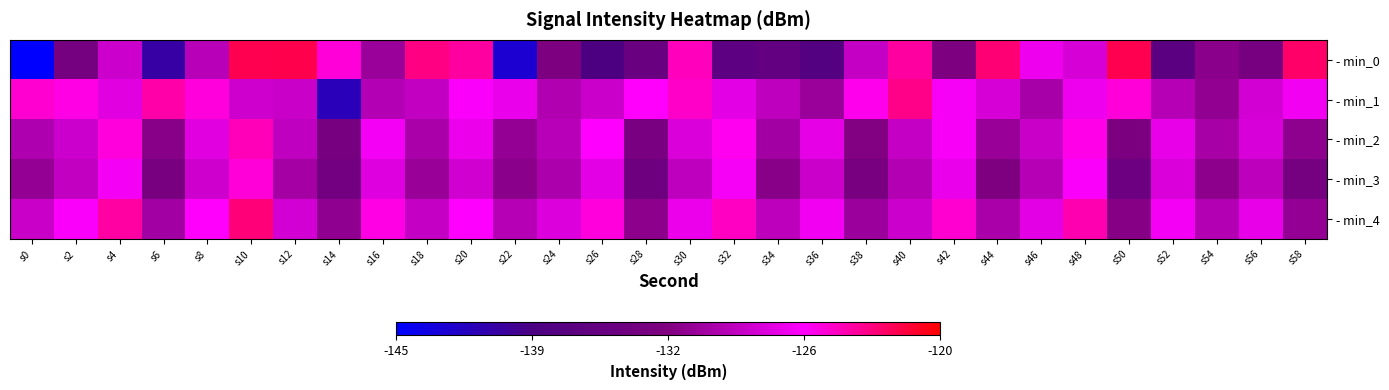

Reading left to right, list all the values displayed in this chart.

- min_0: s0=-217.1	s2=-133.7	s4=-128.7	s6=-140.4	s8=-129.7	s10=-122.0	s12=-121.9	s14=-125.3	s16=-131.2	s18=-123.2	s20=-123.9	s22=-142.7	s24=-133.0	s26=-138.6	s28=-135.2	s30=-124.7	s32=-136.6	s34=-135.9	s36=-137.7	s38=-129.1	s40=-124.0	s42=-132.8	s44=-122.9	s46=-127.1	s48=-128.2	s50=-122.0	s52=-136.8	s54=-132.0	s56=-133.5	s58=-122.6
- min_1: s0=-125.1	s2=-125.6	s4=-127.7	s6=-124.1	s8=-125.5	s10=-128.7	s12=-128.9	s14=-141.4	s16=-129.9	s18=-129.2	s20=-126.5	s22=-127.3	s24=-130.1	s26=-128.8	s28=-126.2	s30=-124.9	s32=-127.6	s34=-129.4	s36=-131.2	s38=-125.8	s40=-123.4	s42=-126.7	s44=-128.3	s46=-130.5	s48=-127.1	s50=-125.3	s52=-129.8	s54=-131.6	s56=-128.4	s58=-126.9
- min_2: s0=-130.2	s2=-128.7	s4=-125.4	s6=-132.1	s8=-127.8	s10=-124.5	s12=-129.3	s14=-133.6	s16=-126.8	s18=-130.4	s20=-127.2	s22=-131.5	s24=-129.7	s26=-126.3	s28=-133.2	s30=-128.1	s32=-125.9	s34=-130.8	s36=-127.5	s38=-132.4	s40=-129.1	s42=-126.6	s44=-131.3	s46=-128.9	s48=-125.7	s50=-133.0	s52=-127.4	s54=-130.6	s56=-128.2	s58=-131.8
- min_3: s0=-131.5	s2=-129.2	s4=-126.8	s6=-133.4	s8=-128.6	s10=-125.3	s12=-130.7	s14=-134.1	s16=-127.9	s18=-131.3	s20=-128.5	s22=-132.0	s24=-130.3	s26=-127.6	s28=-134.5	s30=-129.4	s32=-126.7	s34=-132.1	s36=-128.8	s38=-133.3	s40=-130.0	s42=-127.3	s44=-132.6	s46=-129.8	s48=-126.5	s50=-134.8	s52=-128.1	s54=-131.9	s56=-129.5	s58=-133.7
- min_4: s0=-128.9	s2=-126.5	s4=-124.1	s6=-130.8	s8=-126.2	s10=-123.0	s12=-128.4	s14=-131.7	s16=-125.6	s18=-129.1	s20=-126.3	s22=-129.8	s24=-128.0	s26=-125.4	s28=-131.9	s30=-127.2	s32=-124.8	s34=-129.5	s36=-126.9	s38=-131.1	s40=-128.7	s42=-125.1	s44=-130.4	s46=-127.6	s48=-124.3	s50=-132.2	s52=-126.8	s54=-130.0	s56=-127.4	s58=-131.5